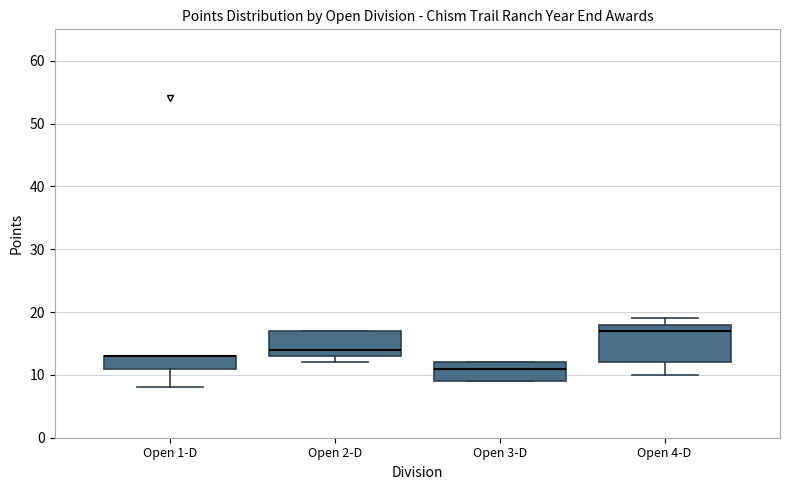

Reading left to right, transcribe this box plot: for each box, give where its median line is, the range the box spans, and where its two whiskers end, as read against the y-axis. The values are not printed on the chart, so give them approximately, as read against the axis.

Open 1-D: median 13 (drawn on the box's upper edge), box 11 to 13, whiskers 8 to 13
Open 2-D: median 14, box 13 to 17, whiskers 12 to 17
Open 3-D: median 11, box 9 to 12, whiskers 9 to 12
Open 4-D: median 17, box 12 to 18, whiskers 10 to 19